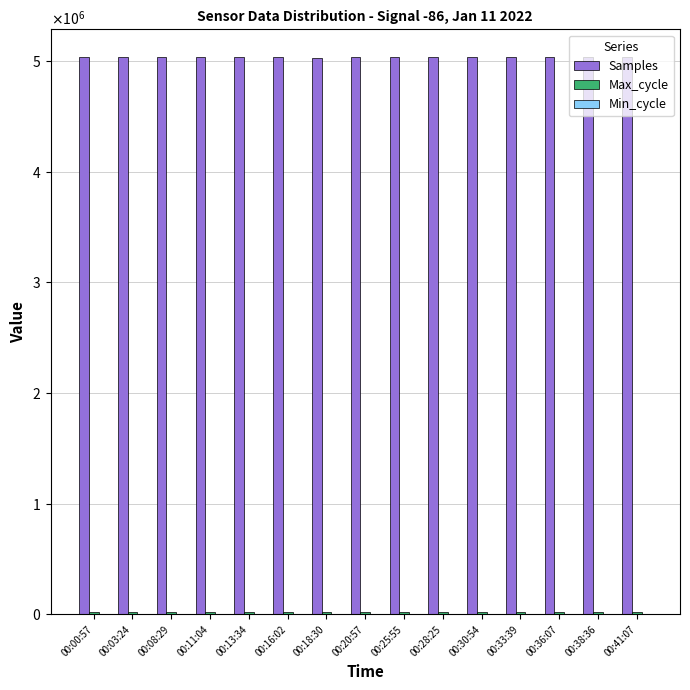

Are the bars grouped side by side (vs. stacked)?

Yes